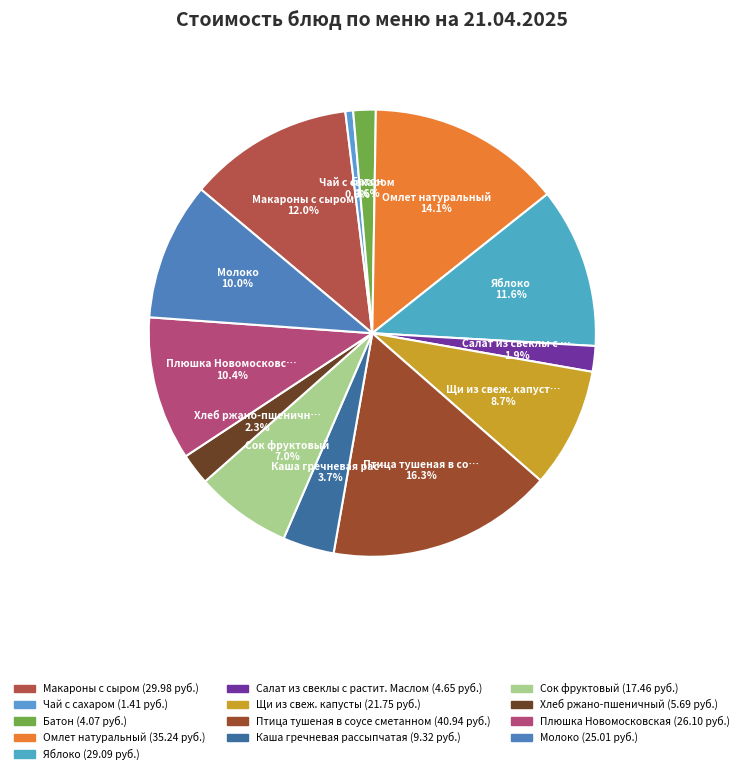

Is Яблоко the majority of the pie?

No